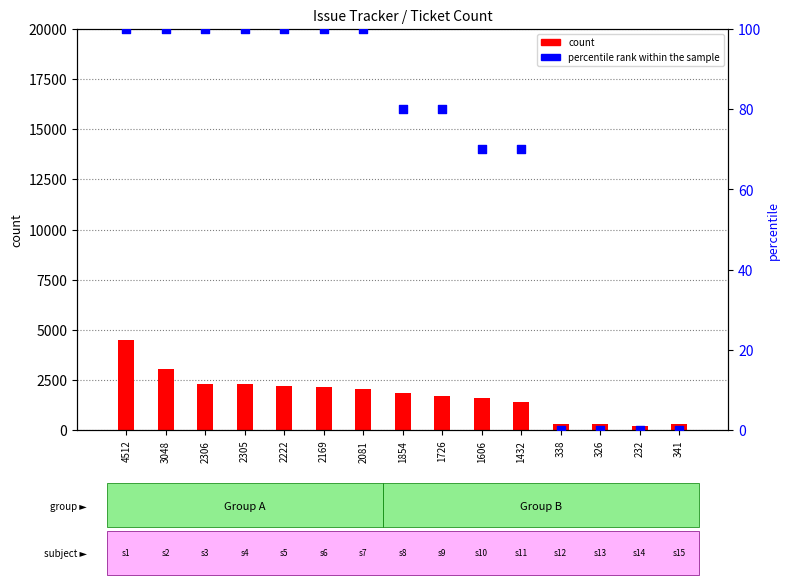

At which category is the sum across all series the highest?

4512